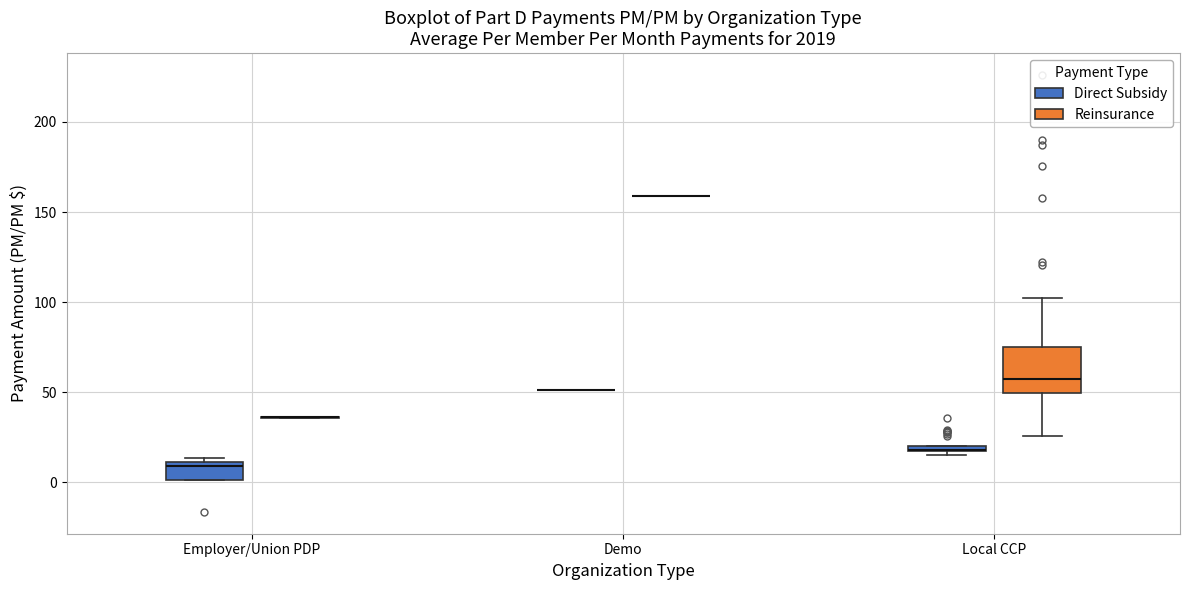

Comparing the boxes themselves (not the whiskers), which one is the tallest?

Local CCP (Reinsurance)